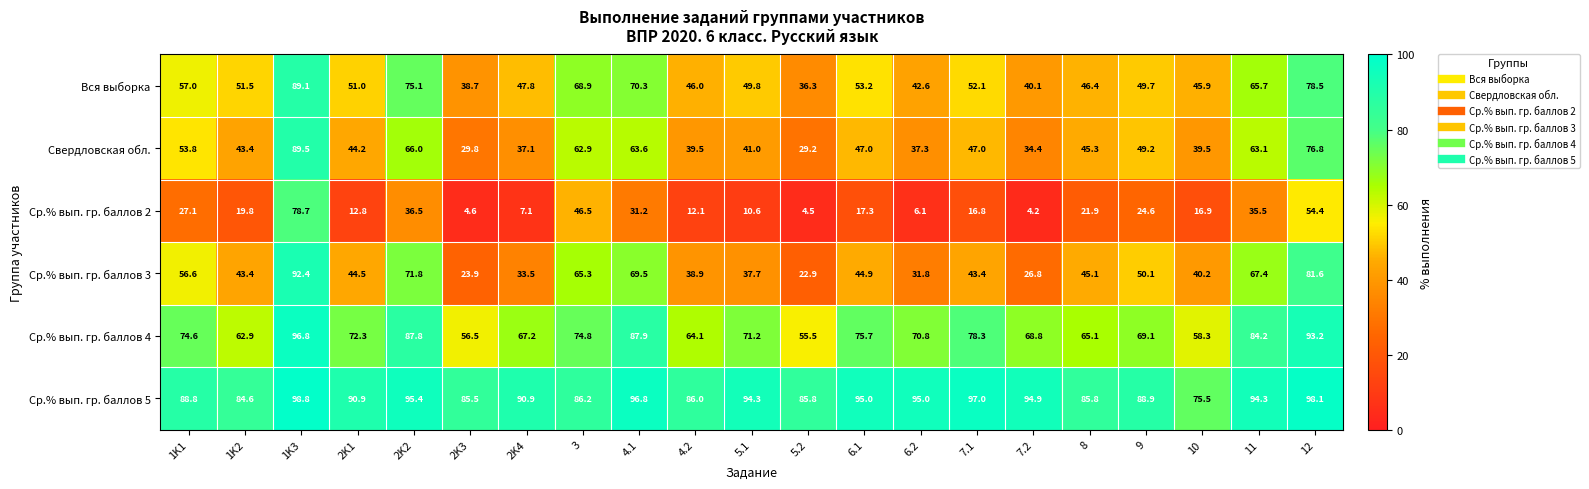

Count the number of categories in the chart.

21